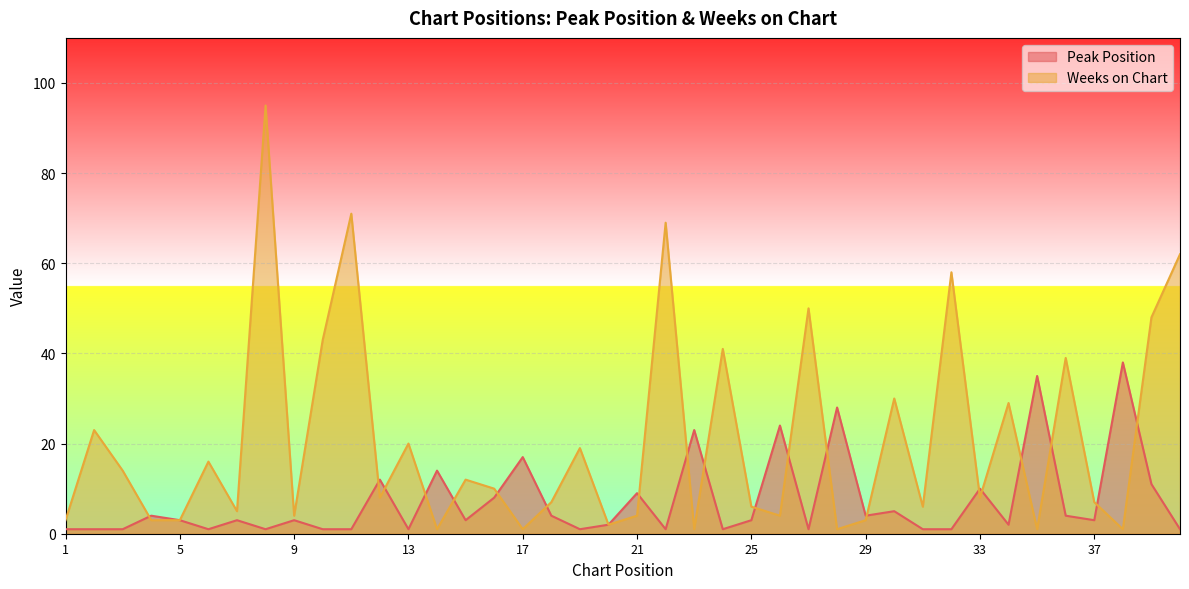

List the series in order of their peak value, highest first.

Weeks on Chart, Peak Position